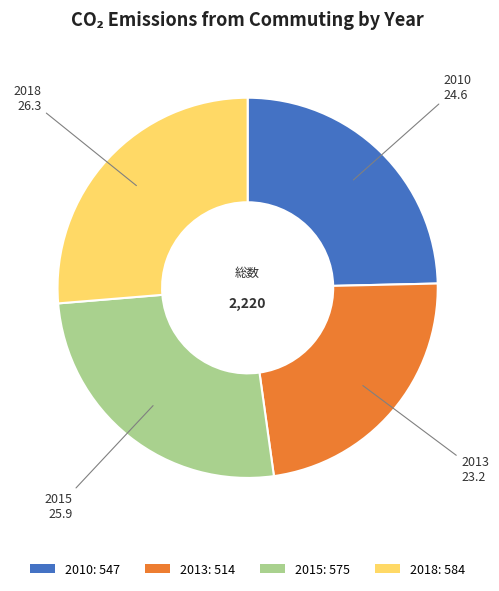

What is the smallest slice in the pie chart?

2013